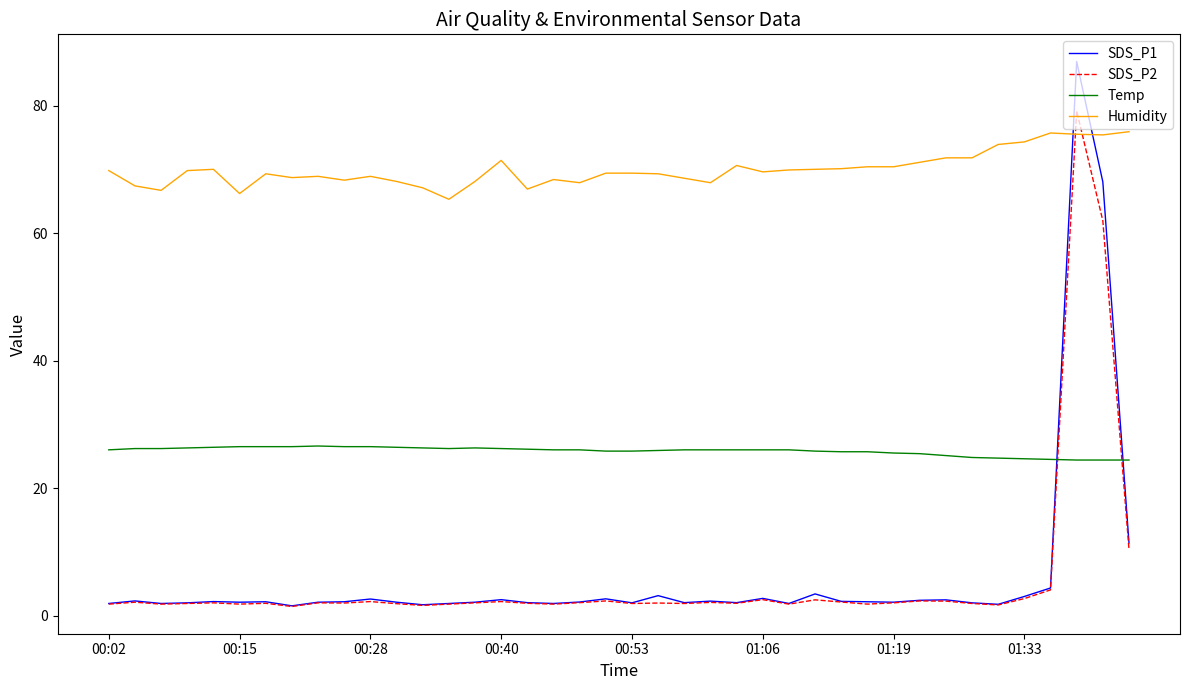

True or false: Temp and Humidity intersect in this chart.

False